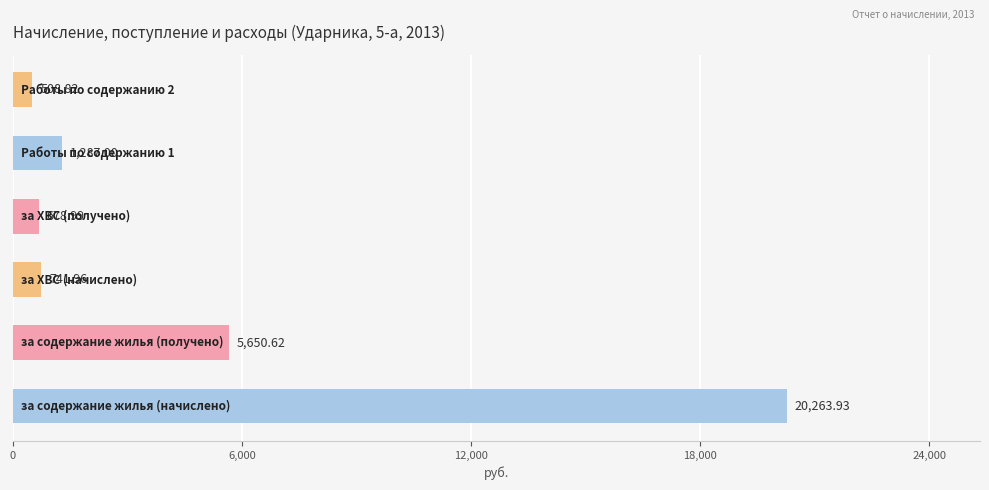

What is the minimum value shown in the chart?

508.8